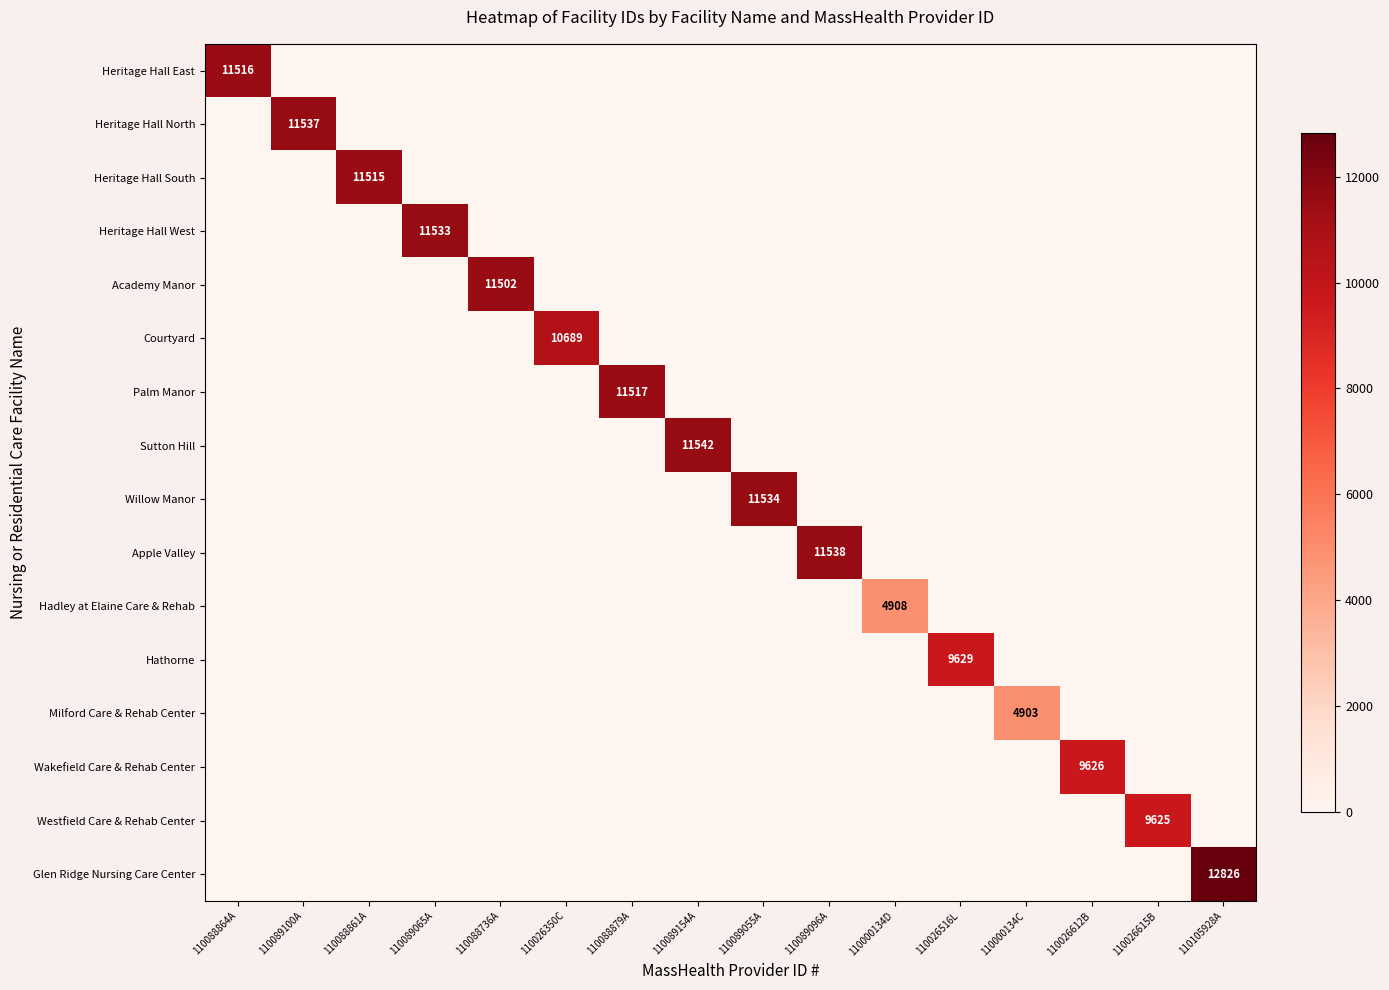

Rank the series at 110088861A from lowest to highest value.

Heritage Hall East, Heritage Hall North, Heritage Hall West, Academy Manor, Courtyard, Palm Manor, Sutton Hill, Willow Manor, Apple Valley, Hadley at Elaine Care & Rehab, Hathorne, Milford Care & Rehab Center, Wakefield Care & Rehab Center, Westfield Care & Rehab Center, Glen Ridge Nursing Care Center, Heritage Hall South